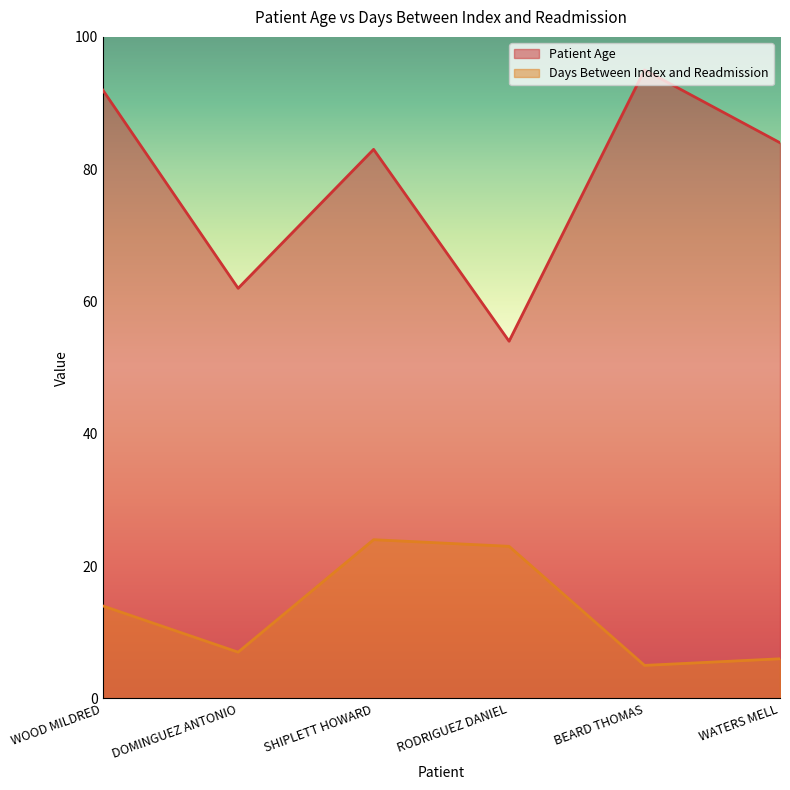

Rank the series at WOOD MILDRED from highest to lowest value.

Patient Age, Days Between Index and Readmission